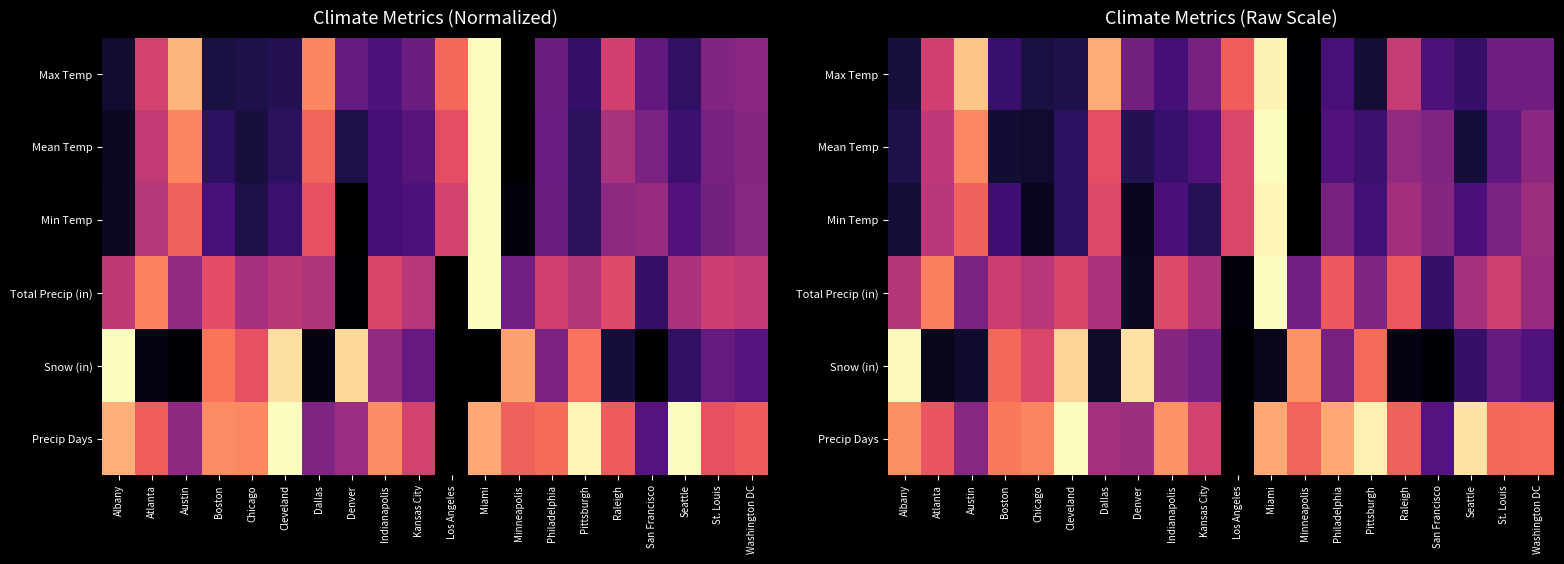

Which series changed the most between Los Angeles and St. Louis?

Precip Days